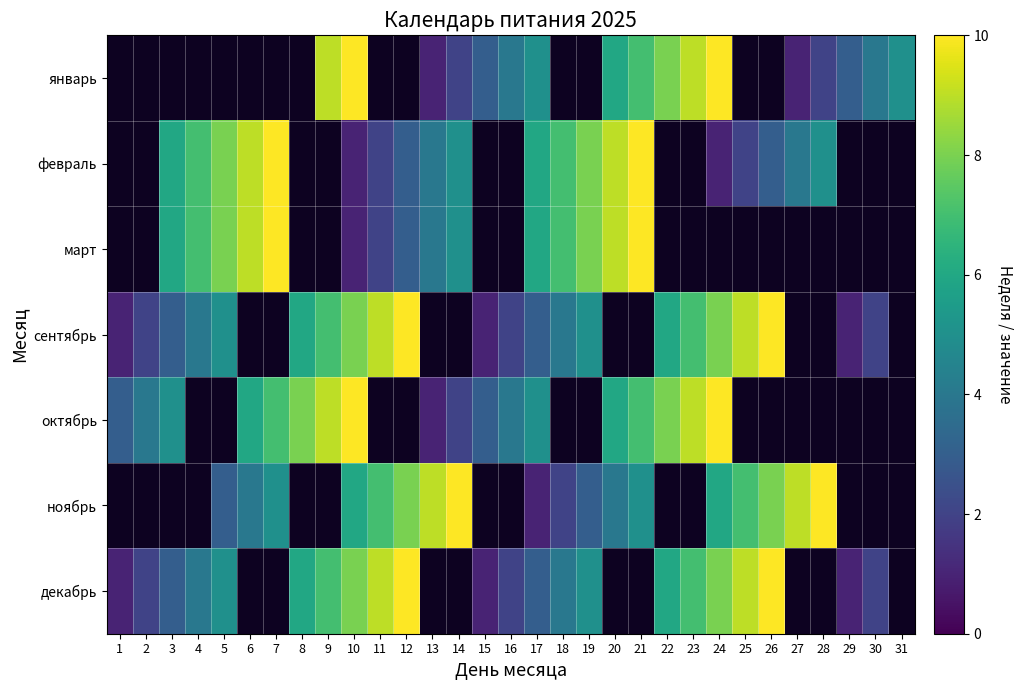

What is the total value across all series at 17?

29.0